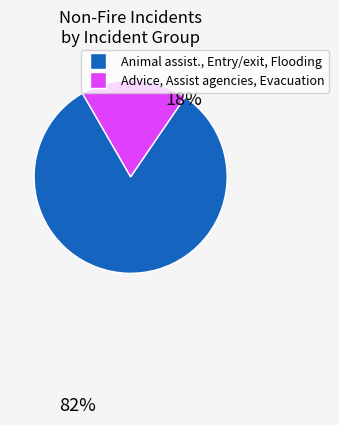

Is there any slice that represents more than half of the pie?

Yes